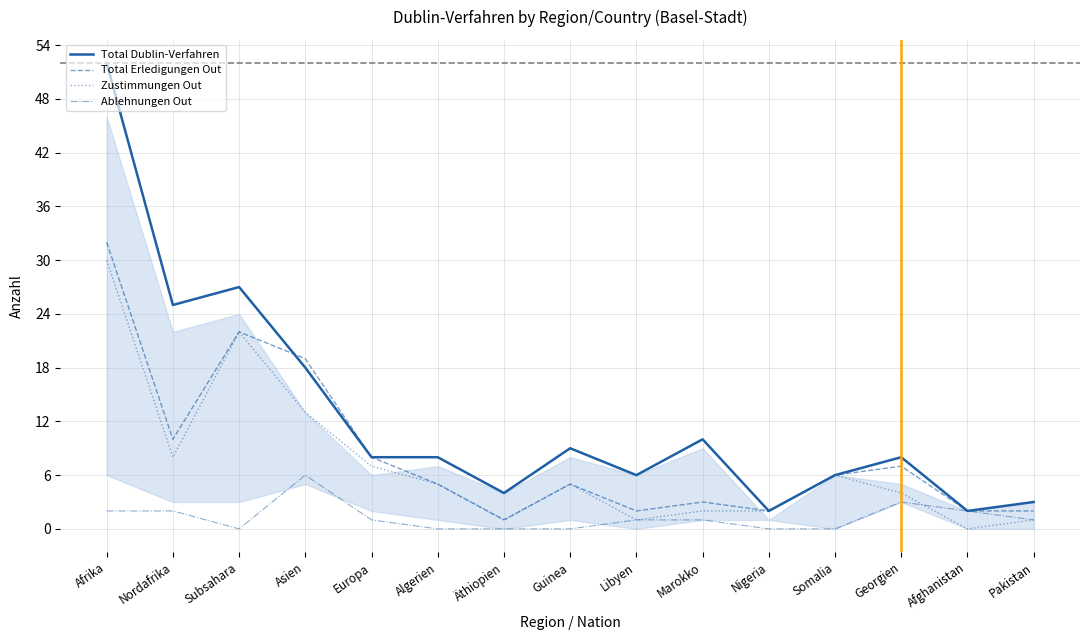

Between Nordafrika and Georgien, which series saw the biggest shift?

Total Dublin-Verfahren